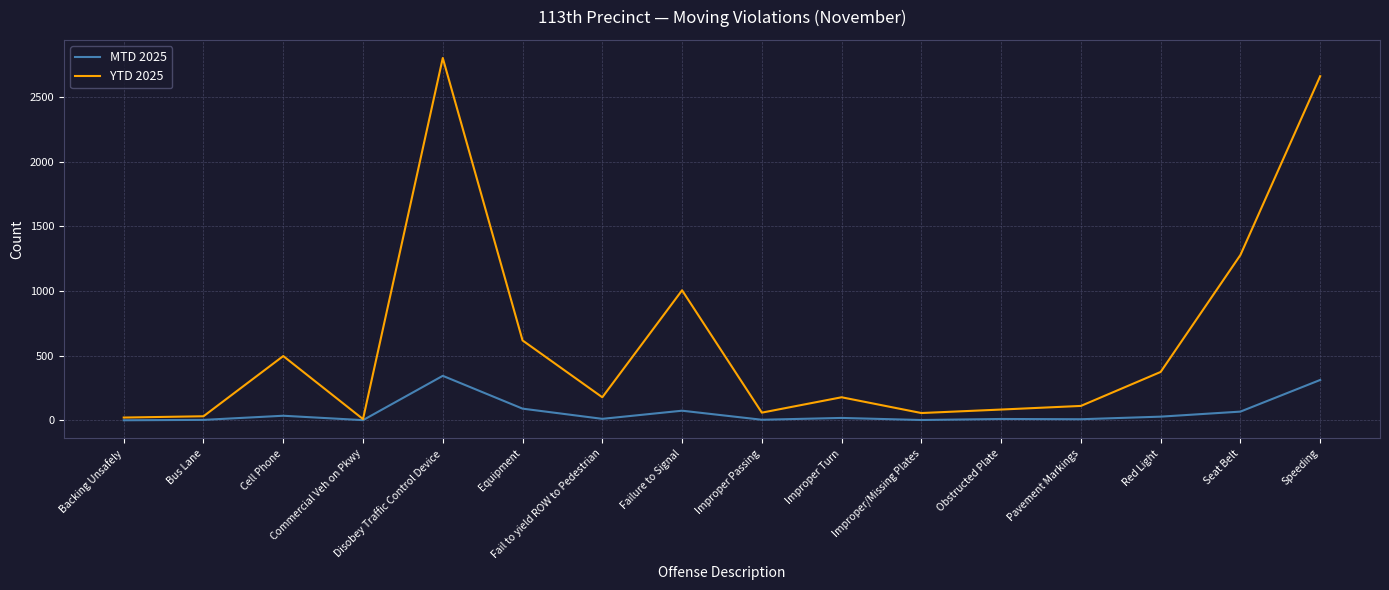

The value of YTD 2025 at Improper/Missing Plates is 56. True or false?

True